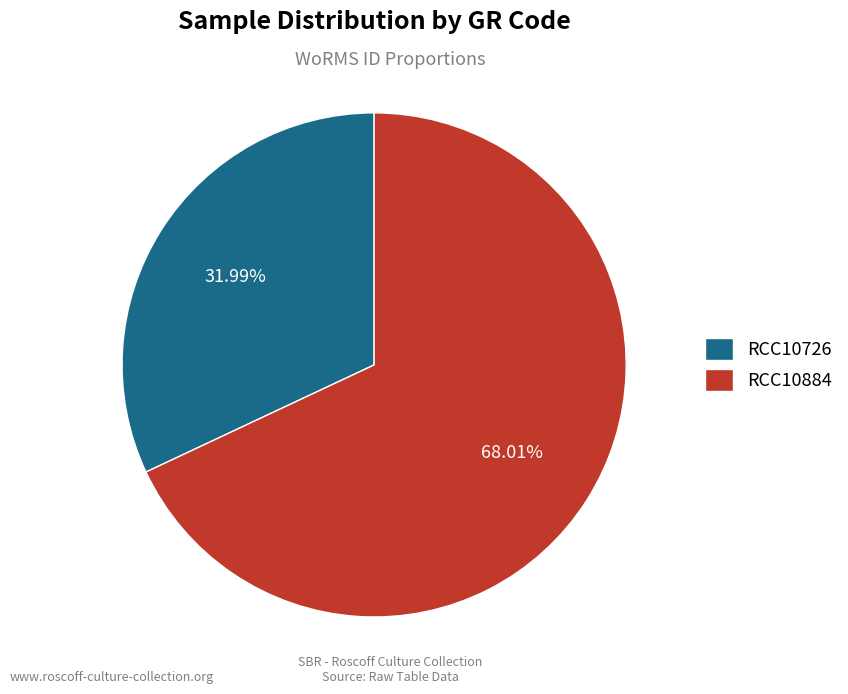

What is the majority slice?

RCC10884